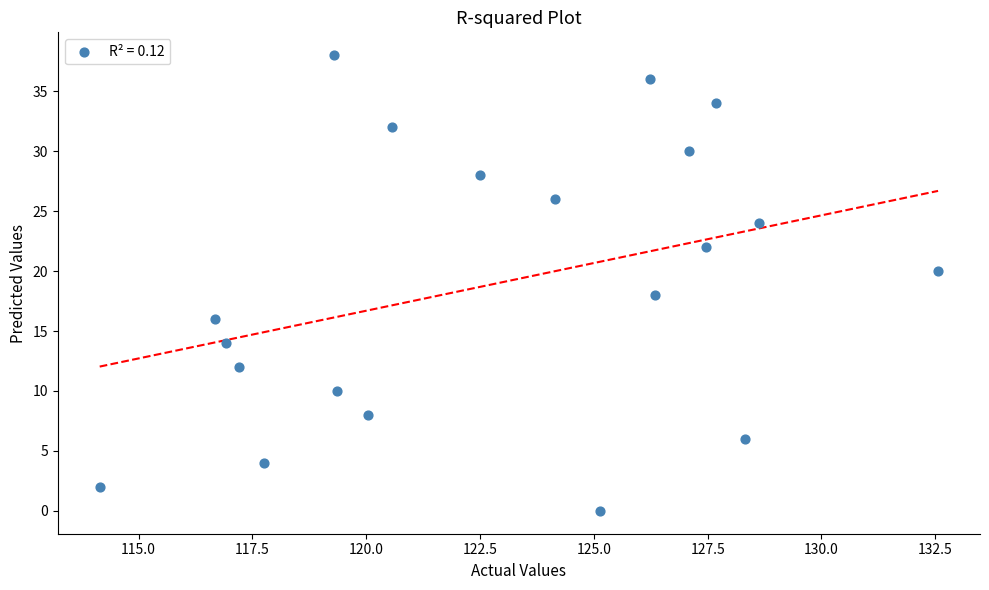

What is the range of Y values (max minus min)?

38